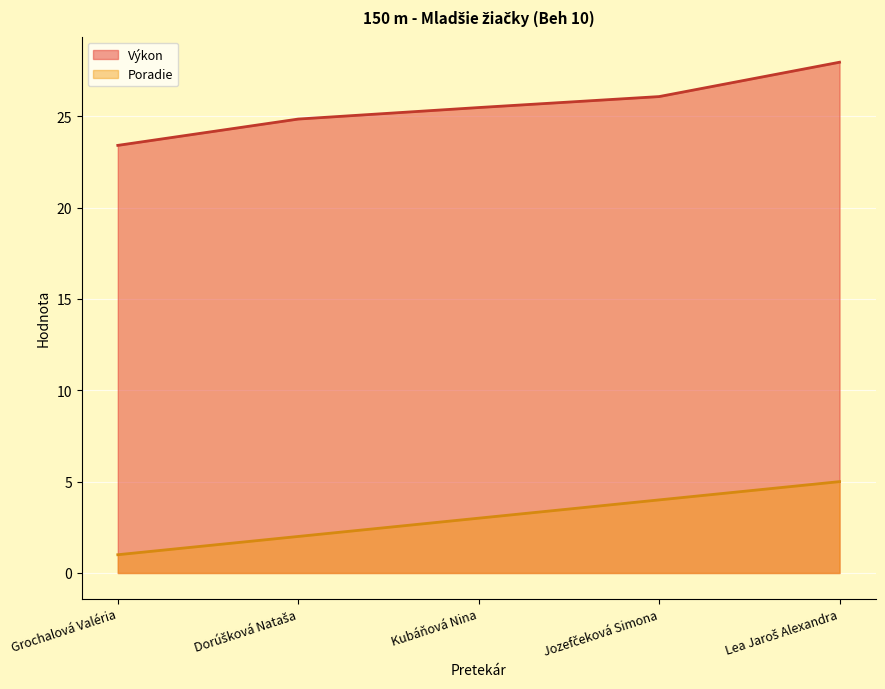

How many lines are shown in the chart?

2